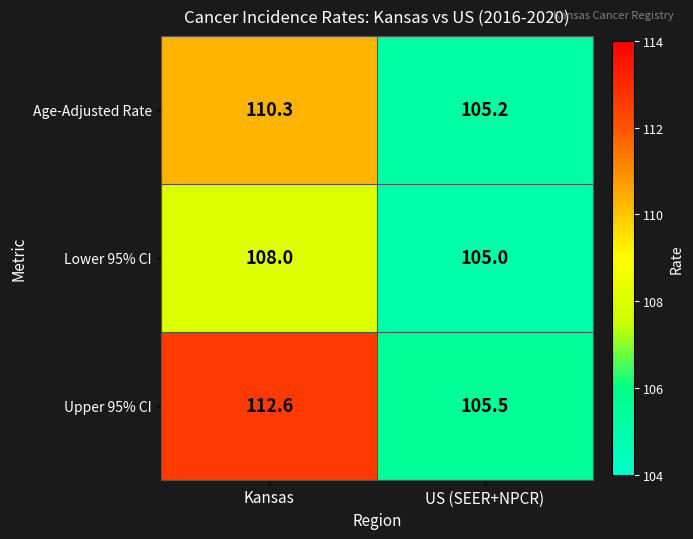

The Lower 95% CI series shows 108.0 at Kansas. True or false?

True